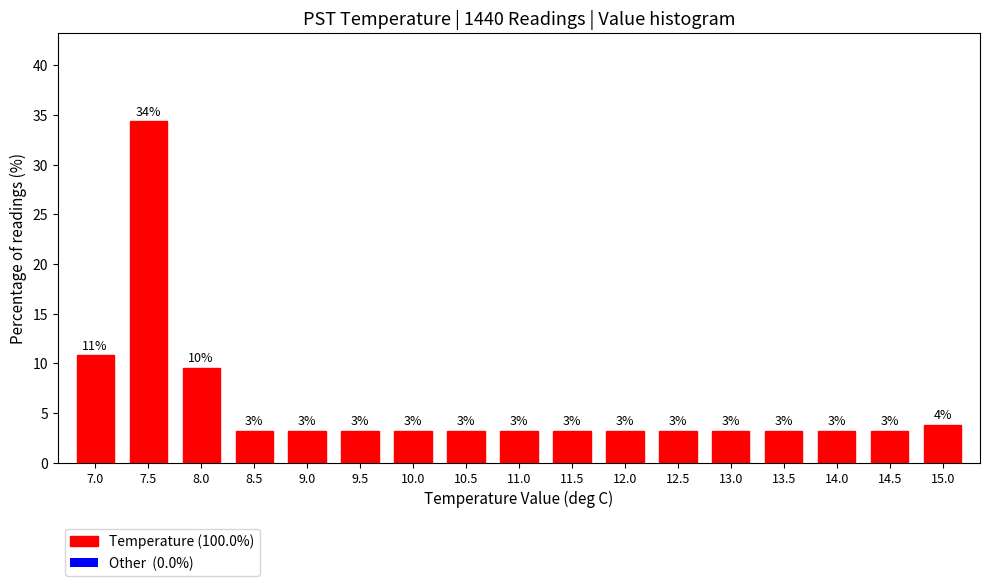

Does the chart contain any negative values?

No